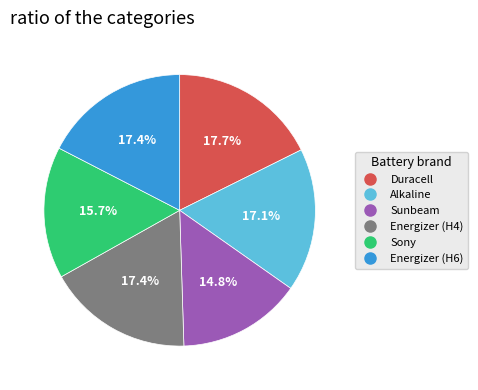

Approximately how many times larger is the value at Sony compared to Sunbeam?

1.1